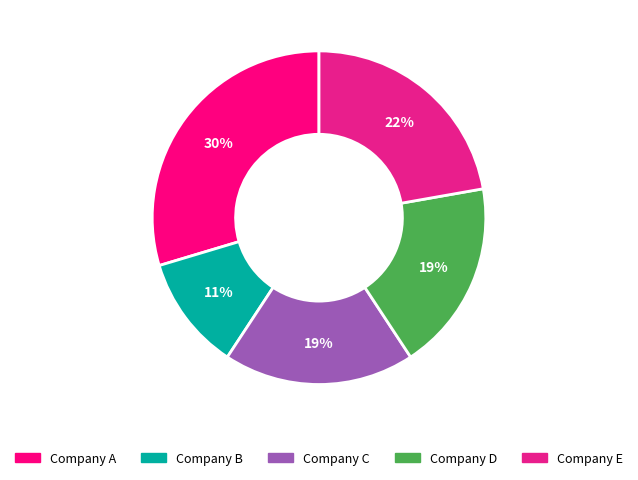

Count the number of slices in the pie.

5